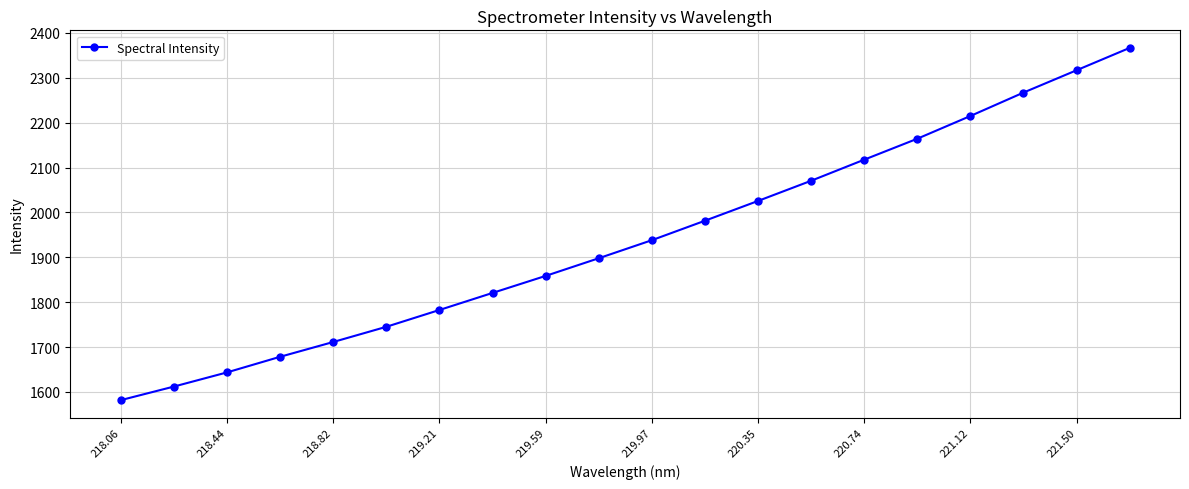

What is the value of the 9th point from the left?

1858.6